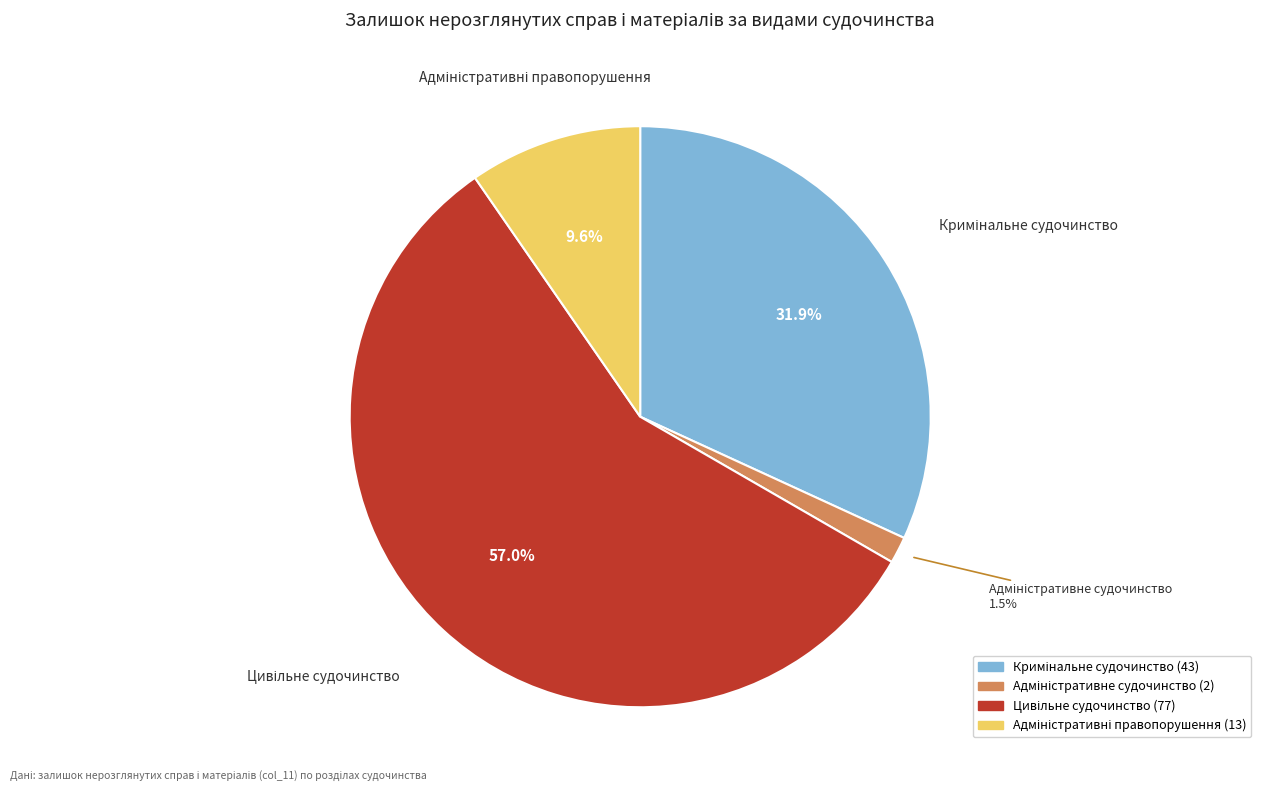

Is there a majority slice in this chart?

Yes